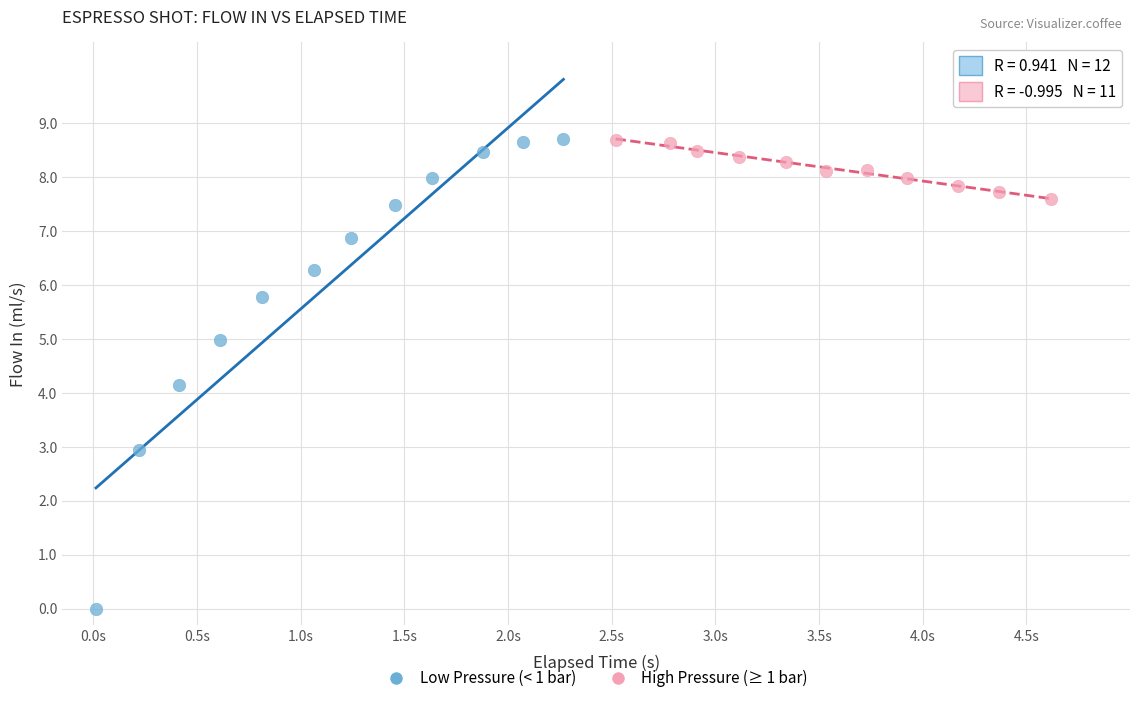

Which series has the largest Y range (max minus min)?

Low Pressure (< 1 bar)